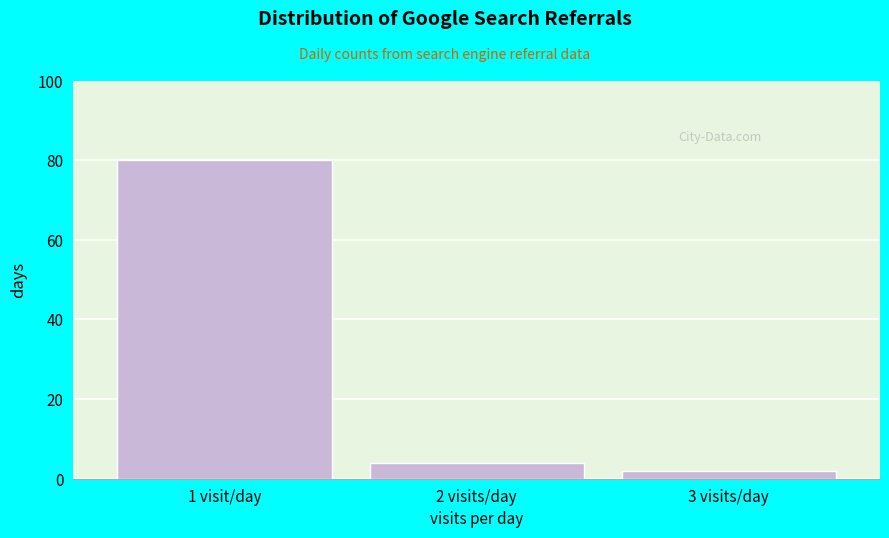

Reading left to right, transcribe all the data shown in this chart.

80	4	2